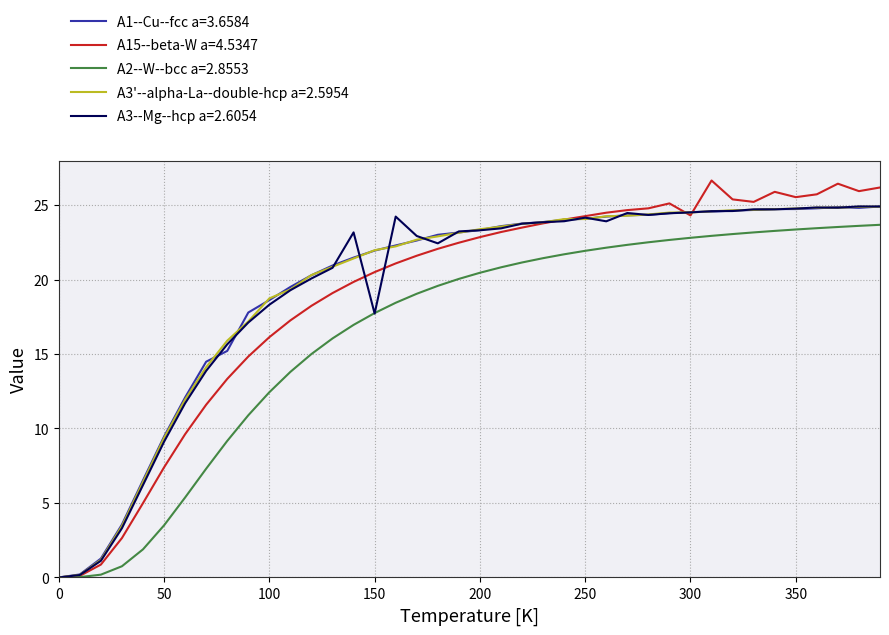

In A1--Cu--fcc a=3.6584, how many points are higher than both neighbors (excluding endpoints)?

2